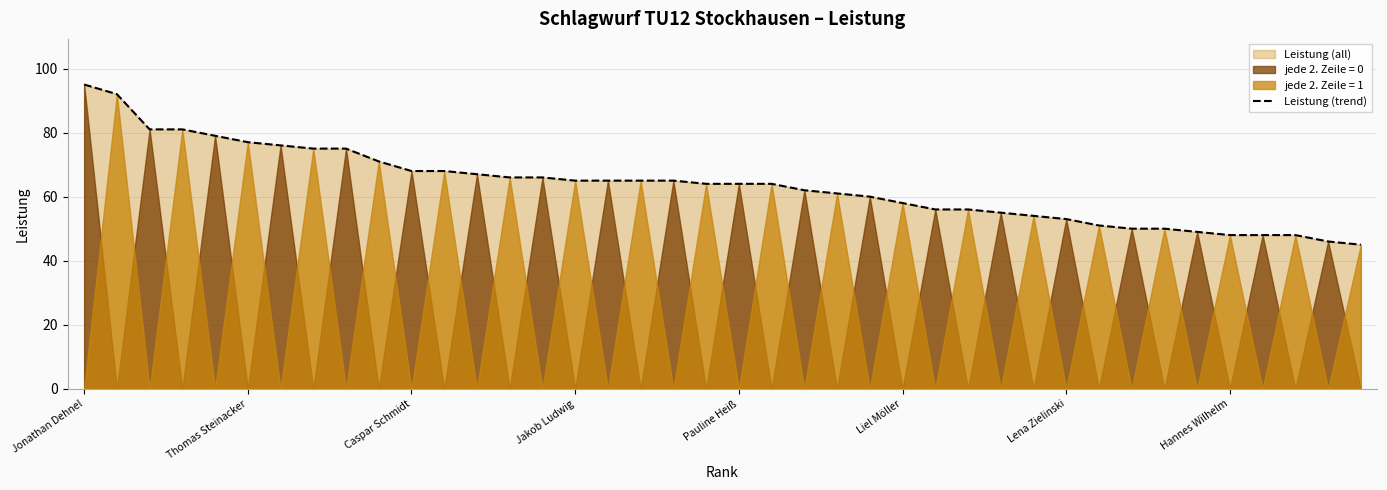

What is the minimum value shown in the chart?

45